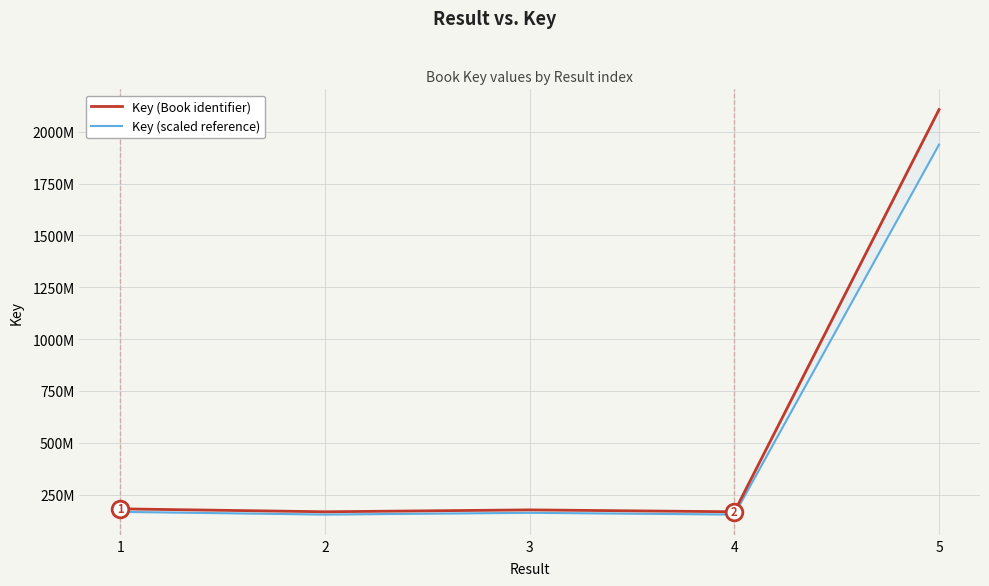

What is the value of the Key (Book identifier) point at the 5th from the left?

2106880043.0